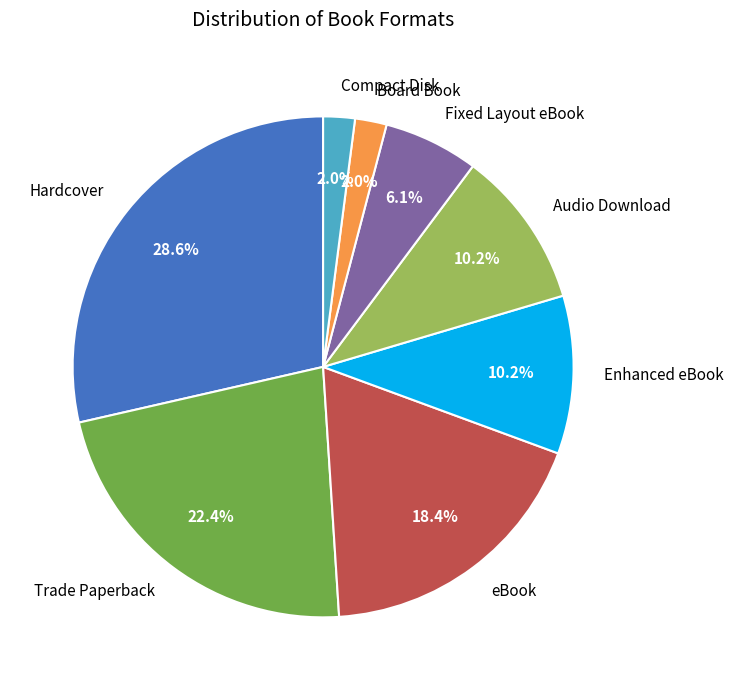

Is there a majority slice in this chart?

No